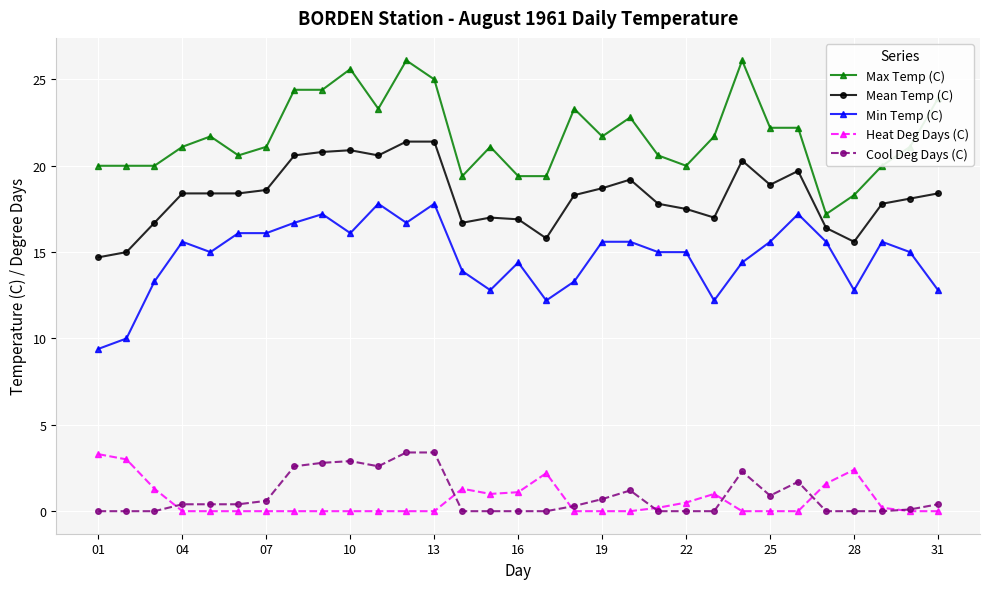

True or false: Heat Deg Days (C) and Mean Temp (C) intersect in this chart.

False